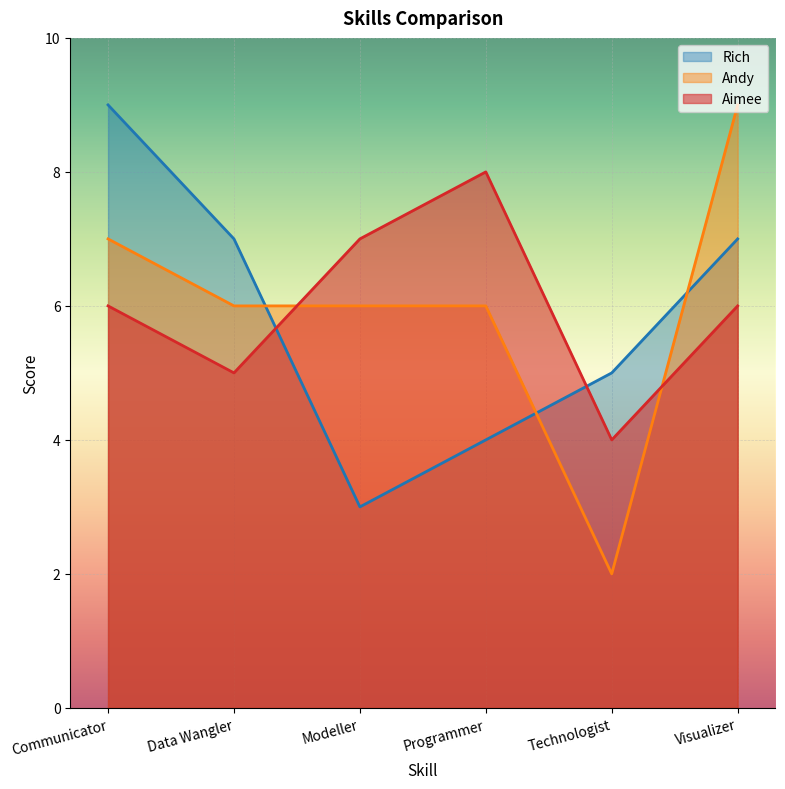

How many lines are shown in the chart?

3